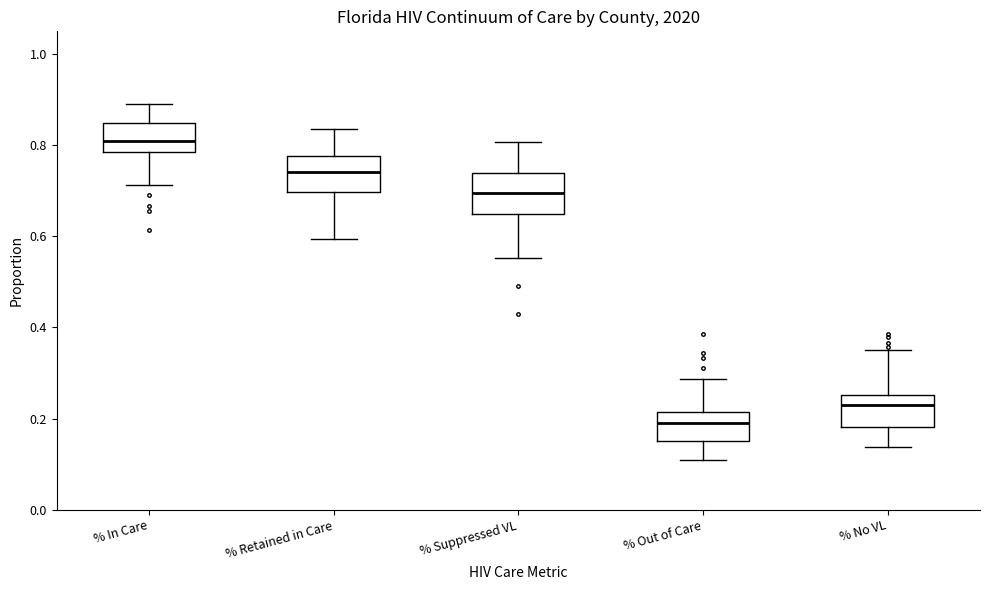

Which box has the highest median line?

% In Care